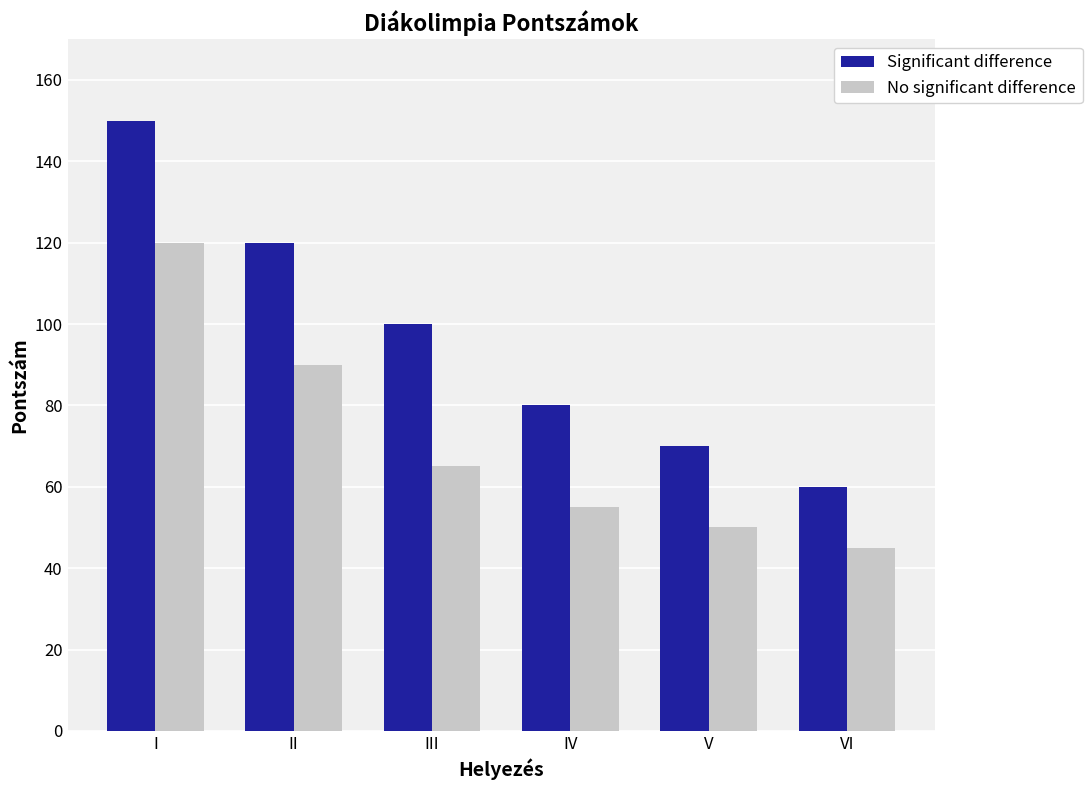

True or false: Significant difference has a value of 63 at I.

False